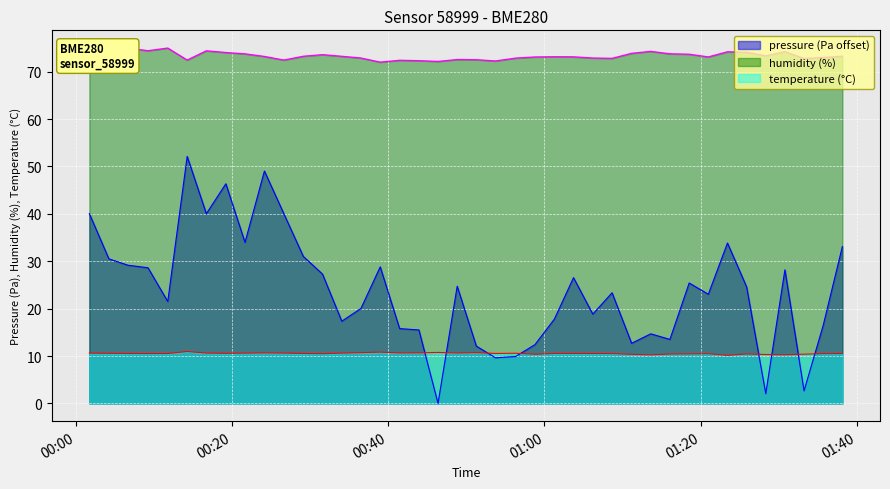

How many interior local peaks does the humidity series have?

10